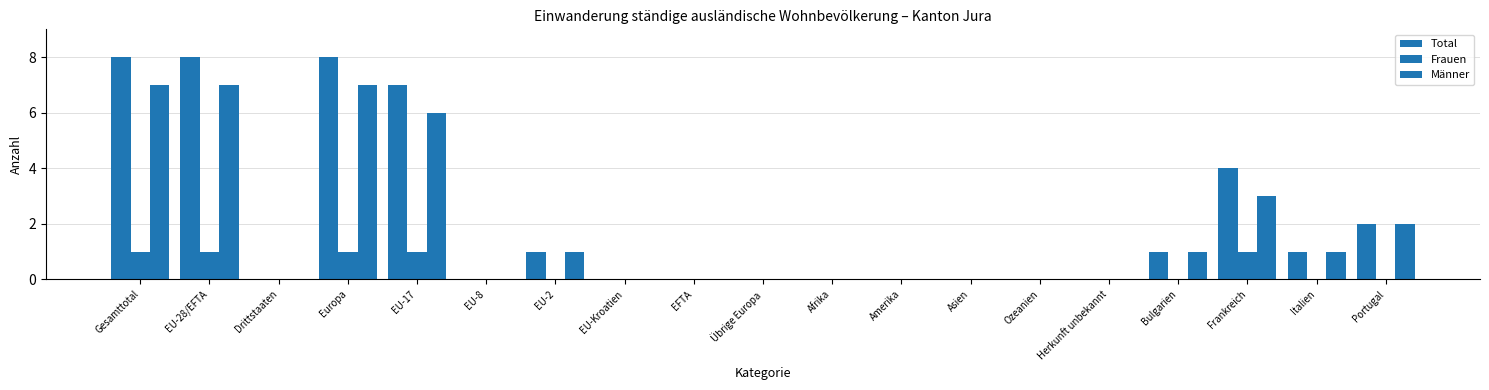

What is the difference between the maximum and minimum values in the Total series?

8